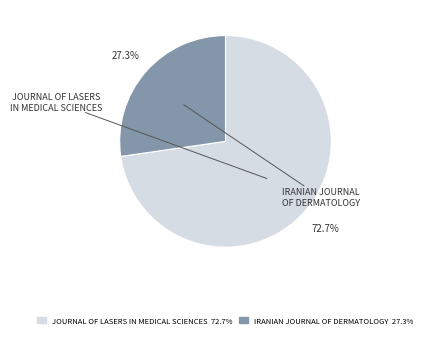

Is there a majority slice in this chart?

Yes